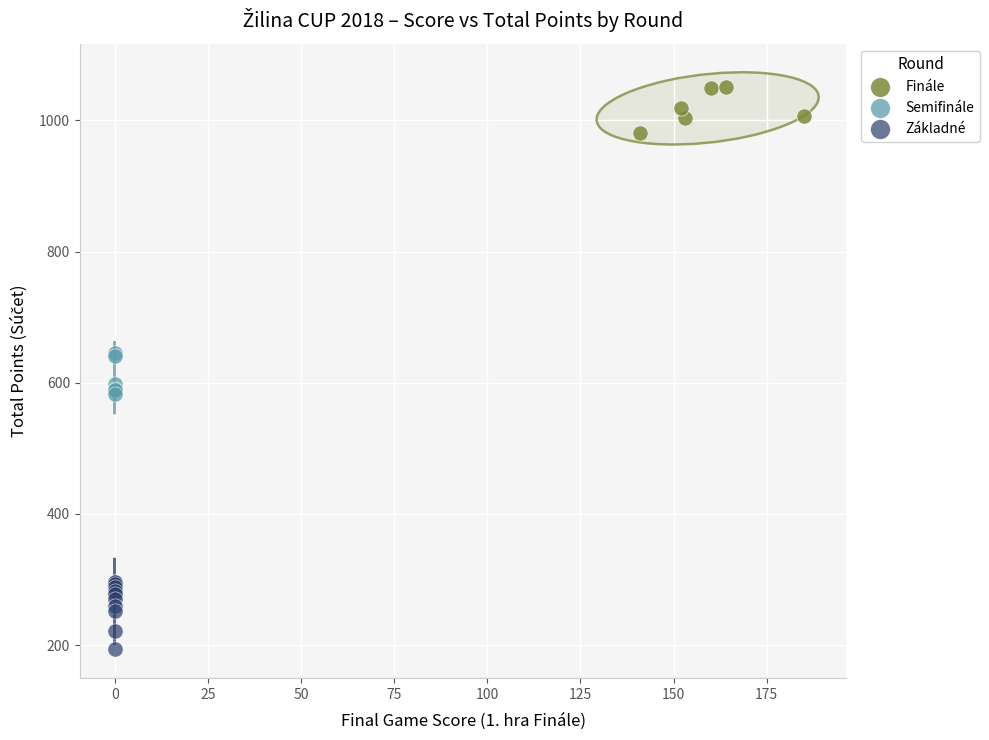

Which series has the largest Y range (max minus min)?

Základné